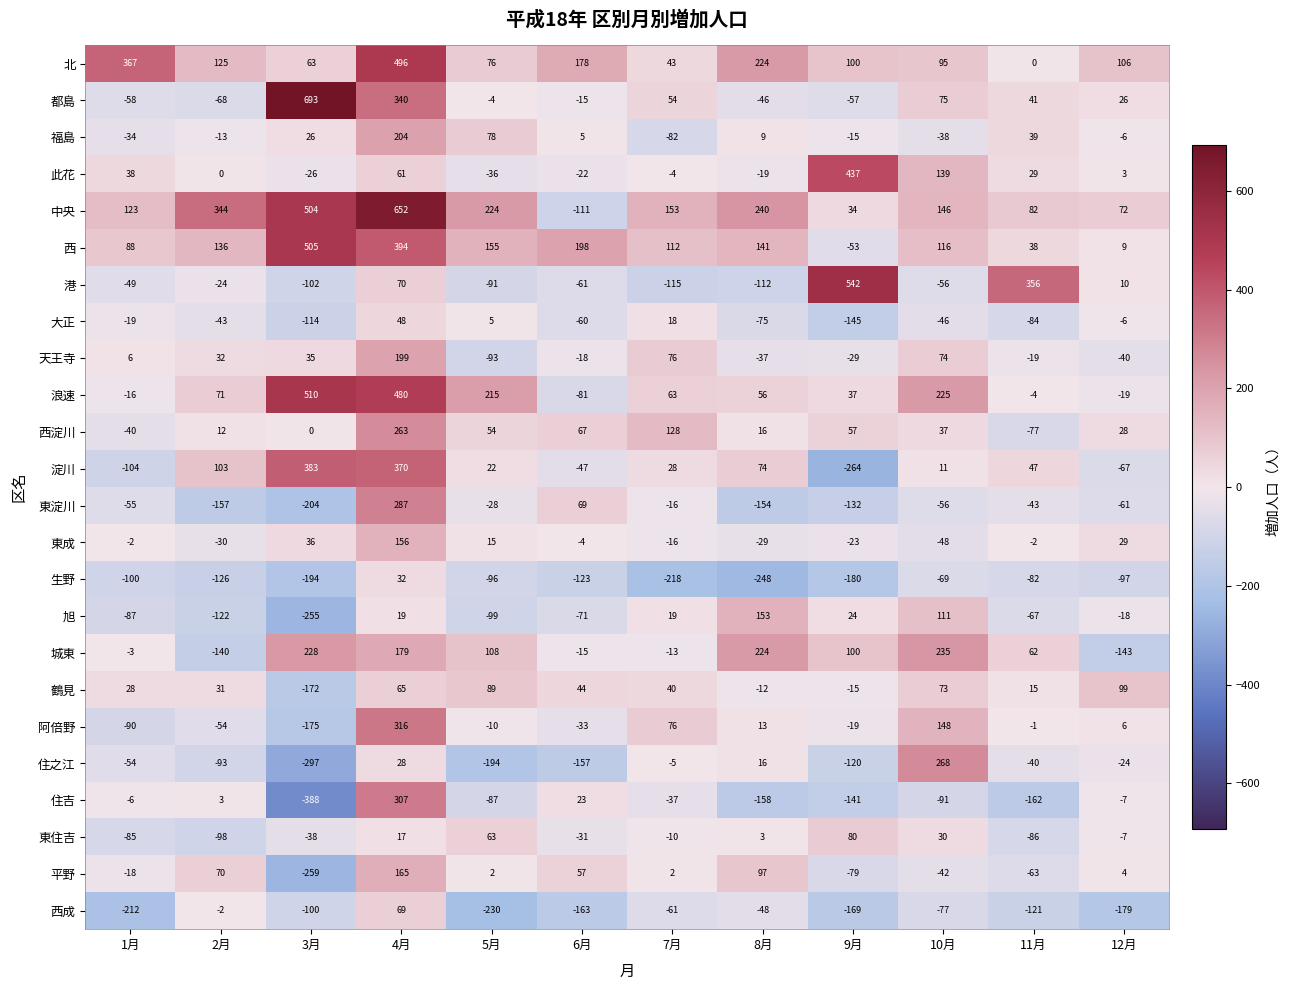

Which series has the widest spread of values?

中央